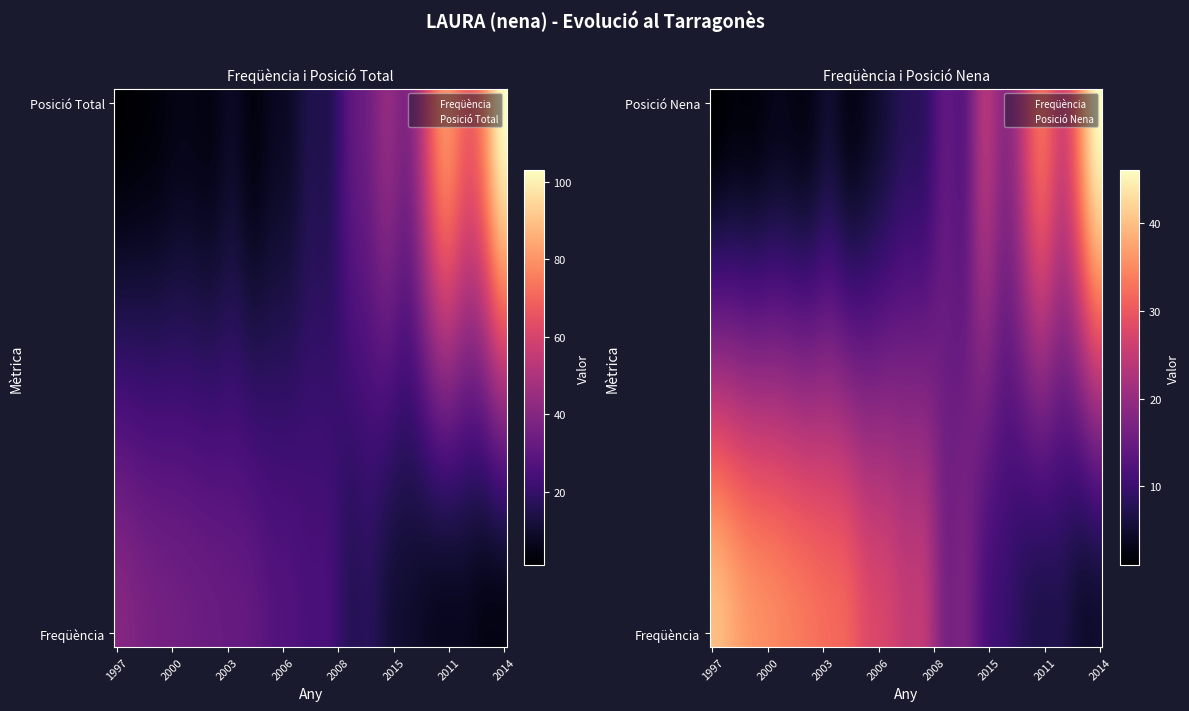

What is the difference between the maximum and minimum values in the Posició Total series?

102